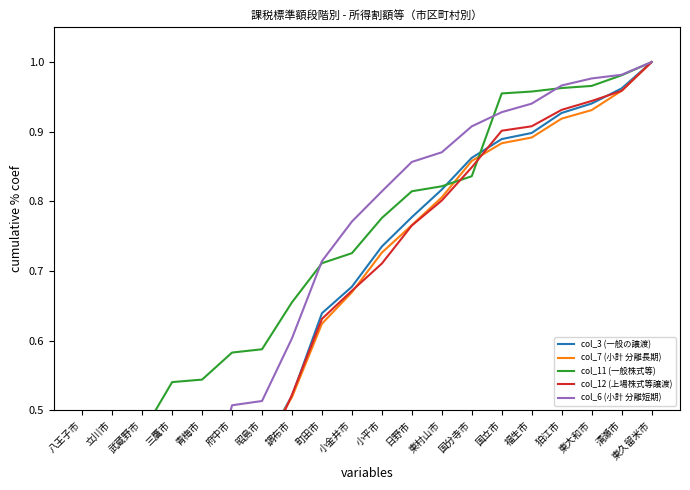

What is the sum of the col_3 (一般の譲渡) values at 東村山市 and 小金井市?

1.5